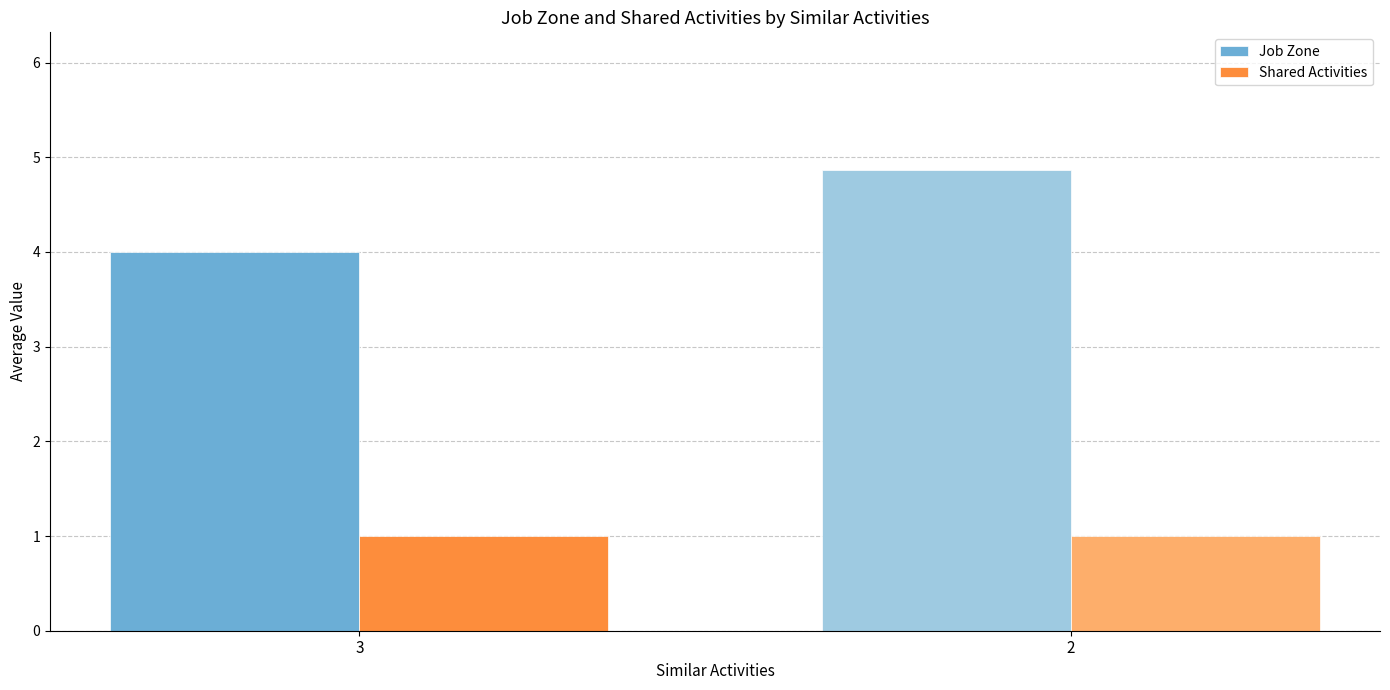

How many groups of bars are there?

2